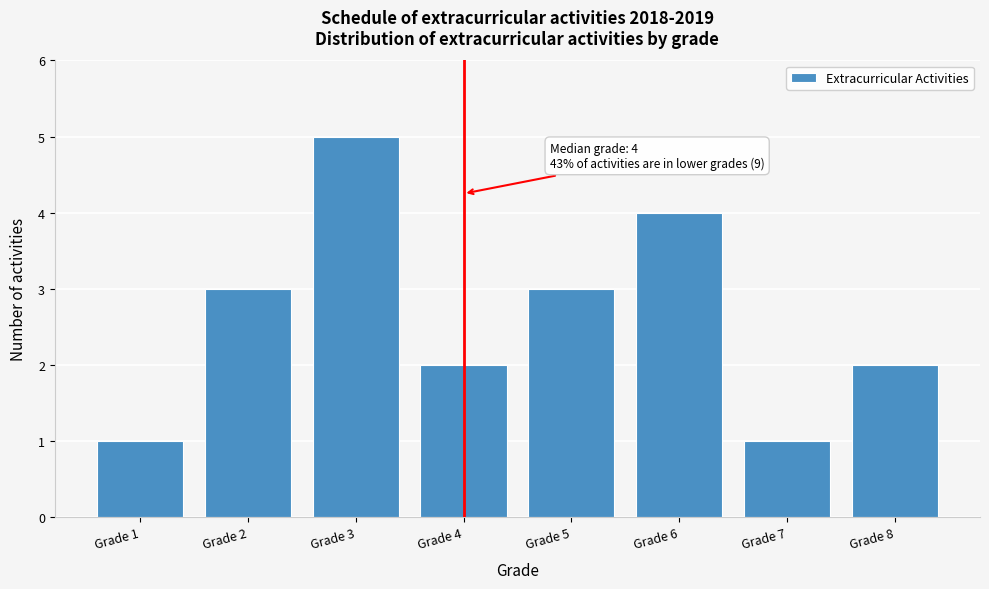

Reading left to right, what are all the values shown in this chart?

Grade 1=1	Grade 2=3	Grade 3=5	Grade 4=2	Grade 5=3	Grade 6=4	Grade 7=1	Grade 8=2